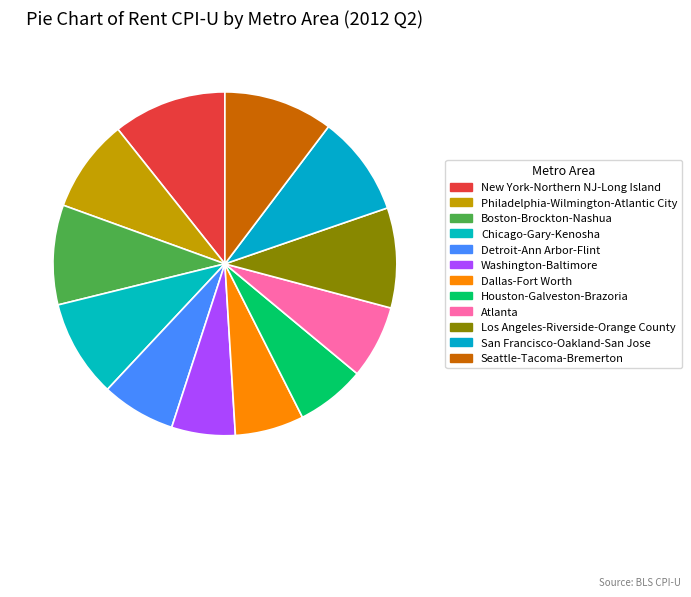

Count the number of slices in the pie.

12